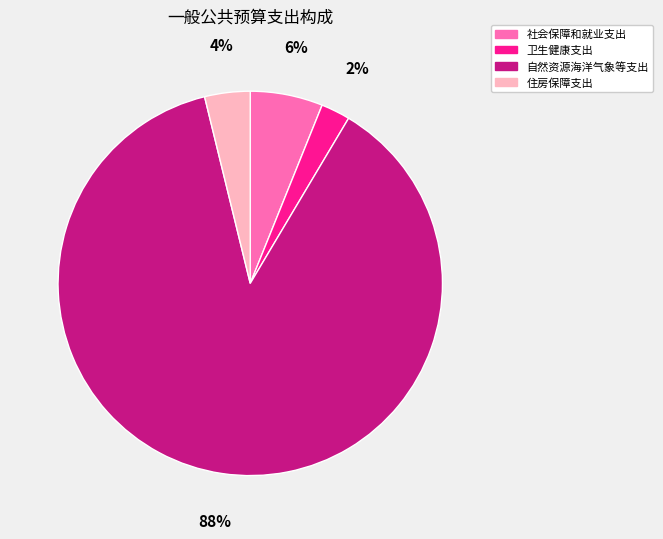

Is it true that 卫生健康支出 is 2% of the pie?

True